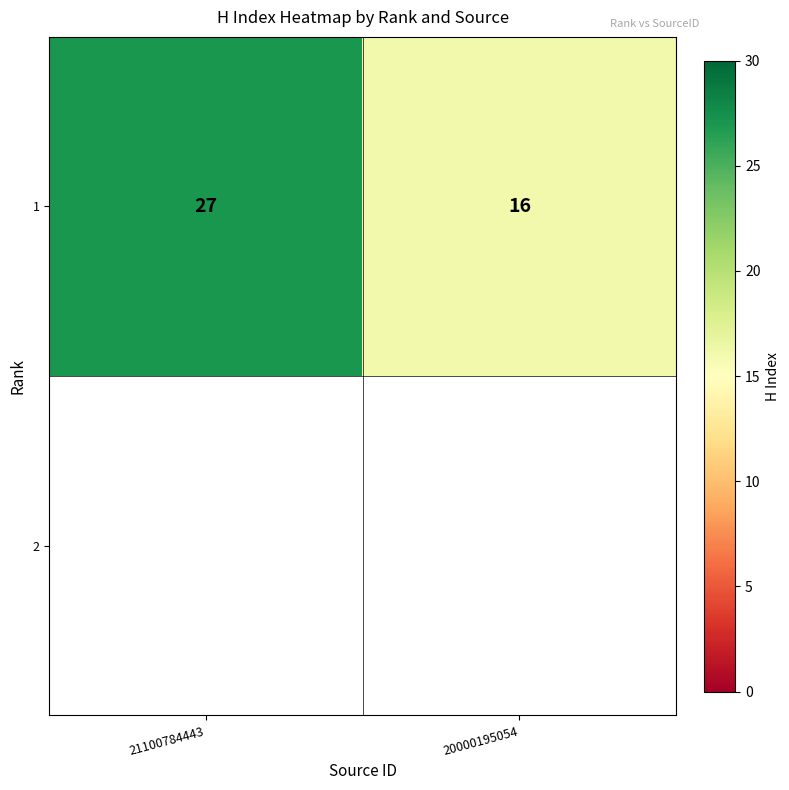

At which category does the chart reach its minimum across all series?

20000195054